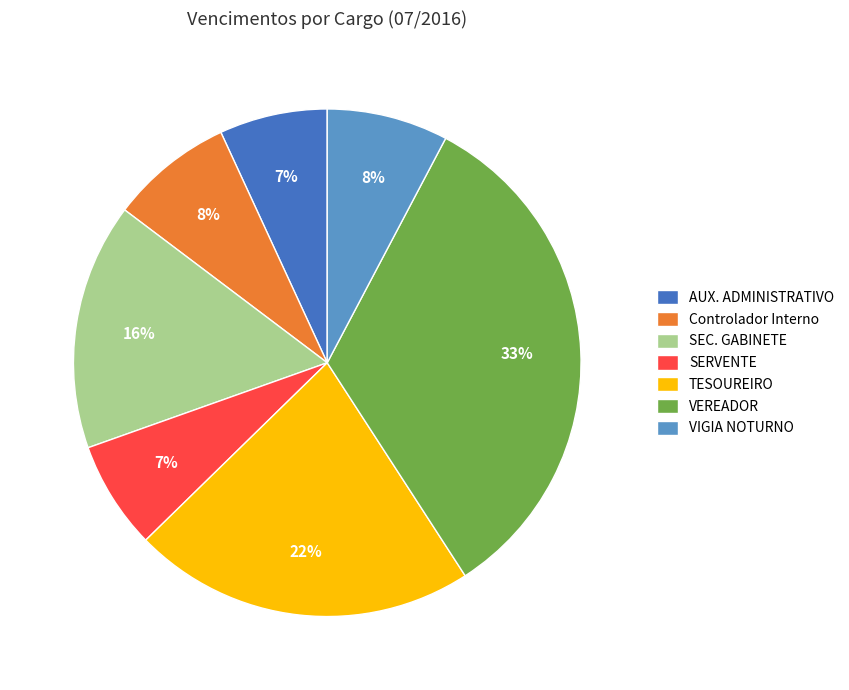

To the nearest percent, what is the difference between the SERVENTE and TESOUREIRO slice percentages?

15%